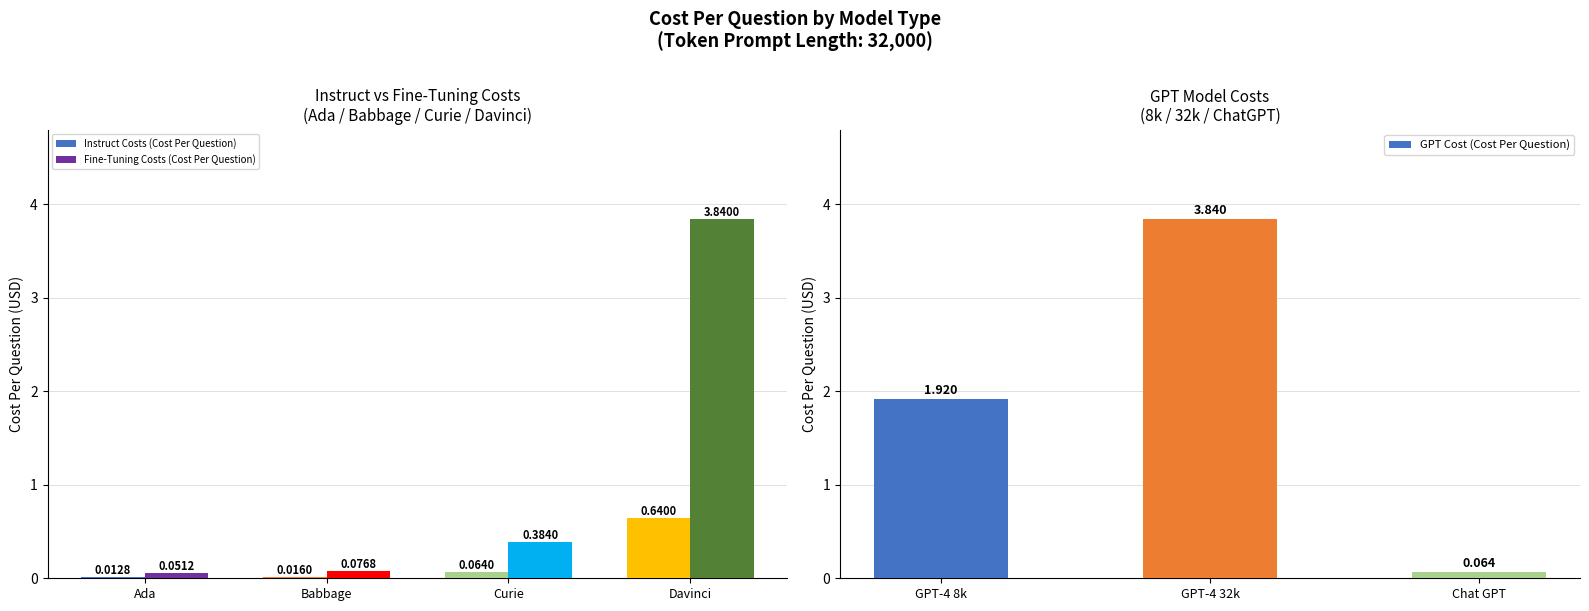

What is the sum of all Instruct Costs (Cost Per Question) values?

0.7